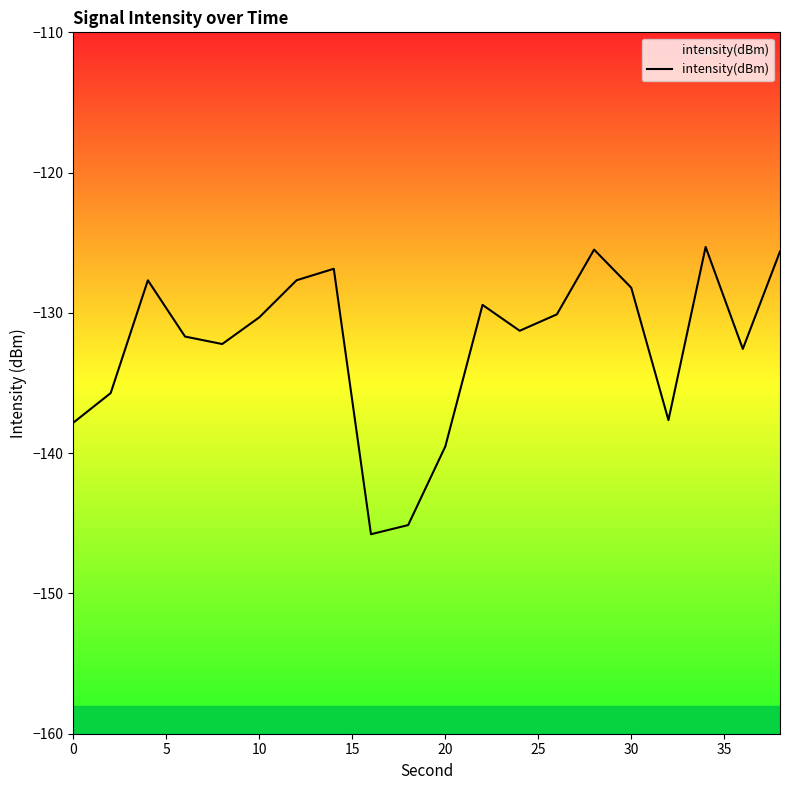

How many lines are shown in the chart?

1